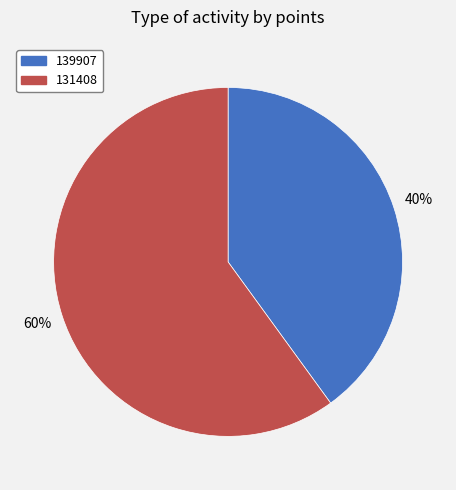

To the nearest percent, what portion does 139907 represent?

40%